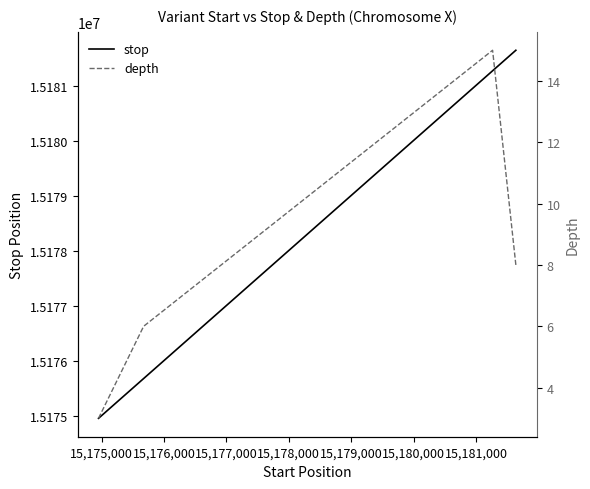

What is the highest value of the stop series?

15181641